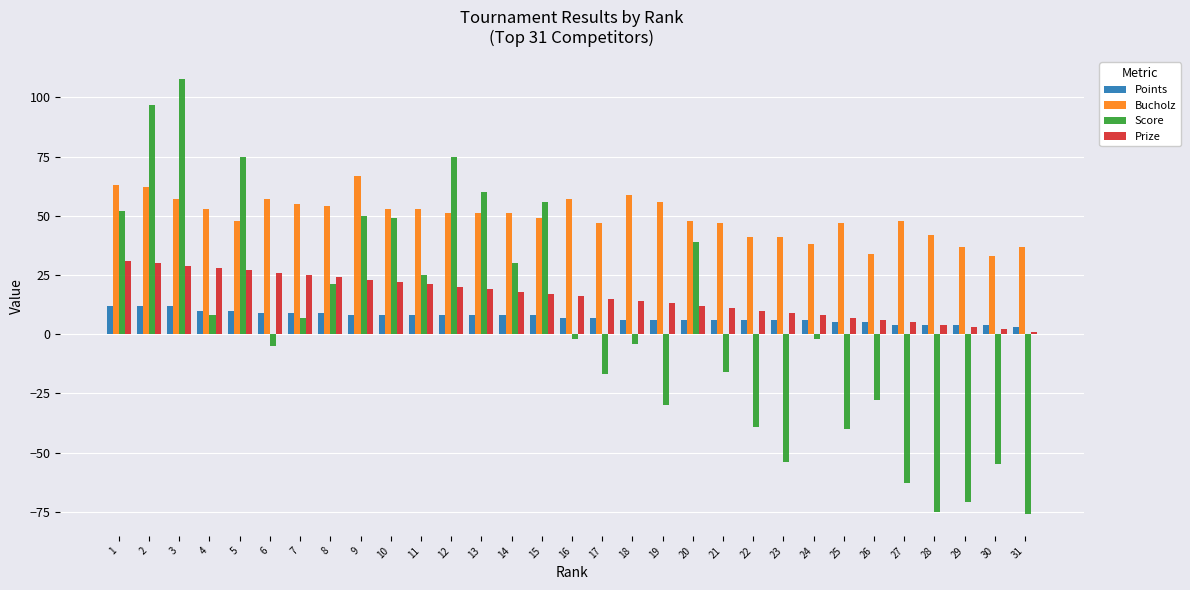

Reading right to left, list all the values displayed in this chart.

Points: 31=3	30=4	29=4	28=4	27=4	26=5	25=5	24=6	23=6	22=6	21=6	20=6	19=6	18=6	17=7	16=7	15=8	14=8	13=8	12=8	11=8	10=8	9=8	8=9	7=9	6=9	5=10	4=10	3=12	2=12	1=12
Bucholz: 31=37	30=33	29=37	28=42	27=48	26=34	25=47	24=38	23=41	22=41	21=47	20=48	19=56	18=59	17=47	16=57	15=49	14=51	13=51	12=51	11=53	10=53	9=67	8=54	7=55	6=57	5=48	4=53	3=57	2=62	1=63
Score: 31=-76	30=-55	29=-71	28=-75	27=-63	26=-28	25=-40	24=-2	23=-54	22=-39	21=-16	20=39	19=-30	18=-4	17=-17	16=-2	15=56	14=30	13=60	12=75	11=25	10=49	9=50	8=21	7=7	6=-5	5=75	4=8	3=108	2=97	1=52
Prize: 31=1	30=2	29=3	28=4	27=5	26=6	25=7	24=8	23=9	22=10	21=11	20=12	19=13	18=14	17=15	16=16	15=17	14=18	13=19	12=20	11=21	10=22	9=23	8=24	7=25	6=26	5=27	4=28	3=29	2=30	1=31